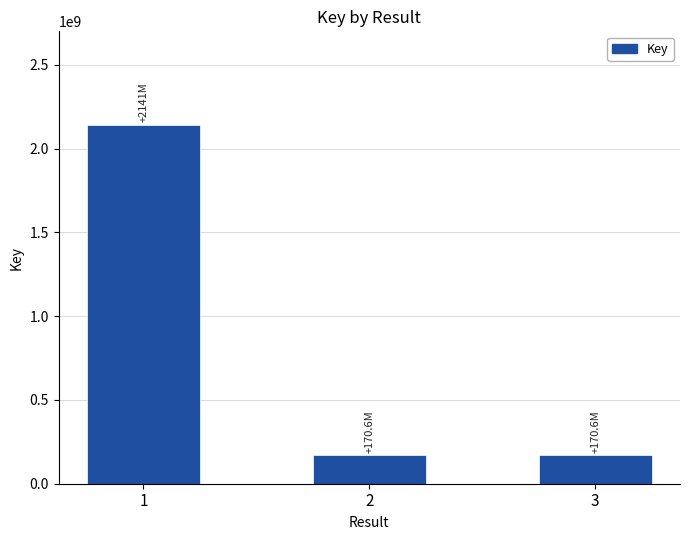

Is it true that the value at 1 is 2141040669?

True